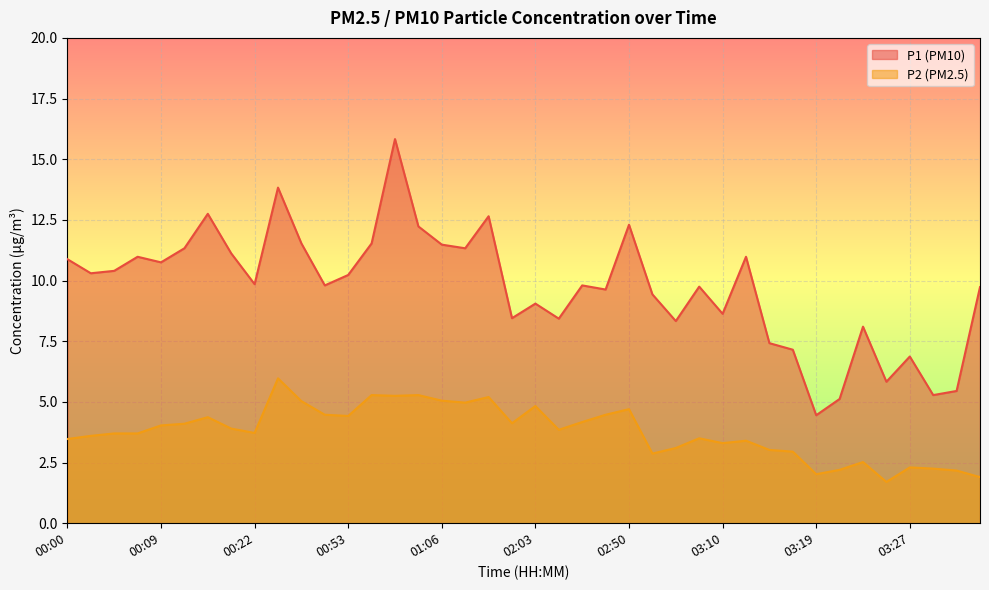

True or false: P1 and P2 intersect in this chart.

False